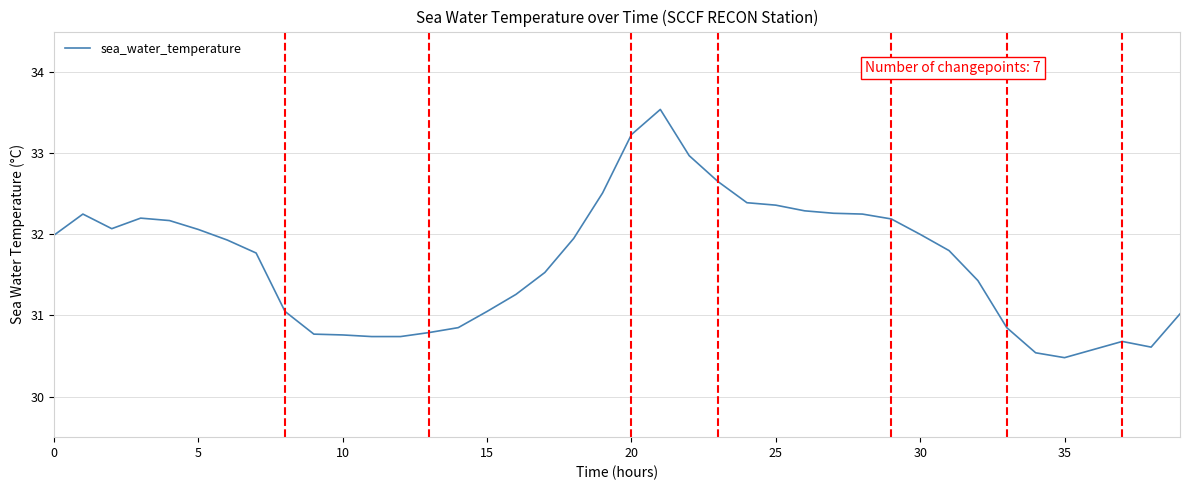

What is the average value?

31.7